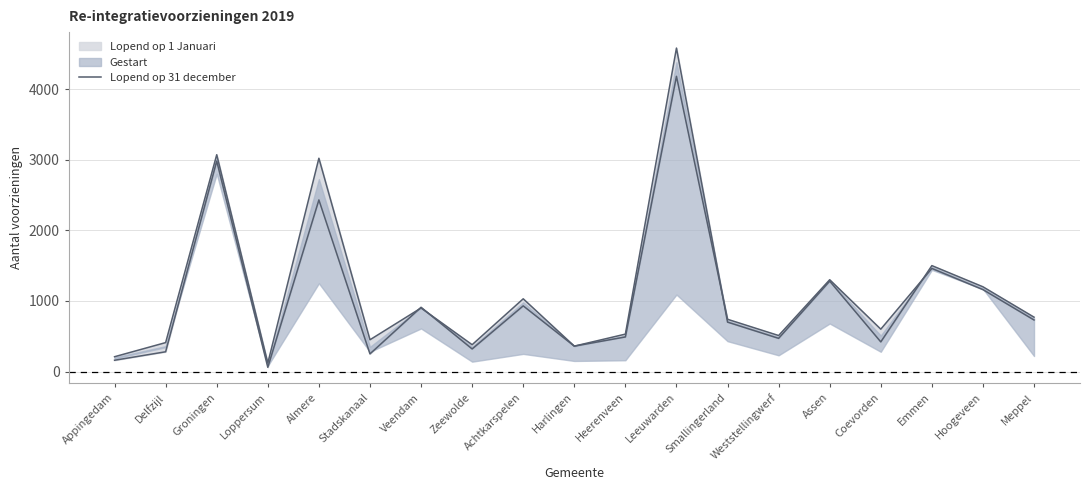

What is the sum of all values?

21120